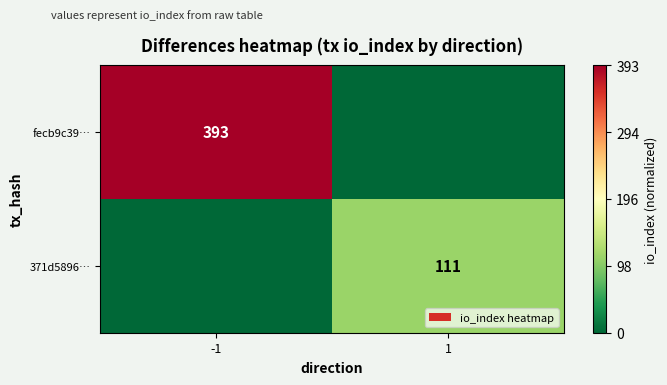

True or false: fecb9c39… has a value of 393 at -1.

True